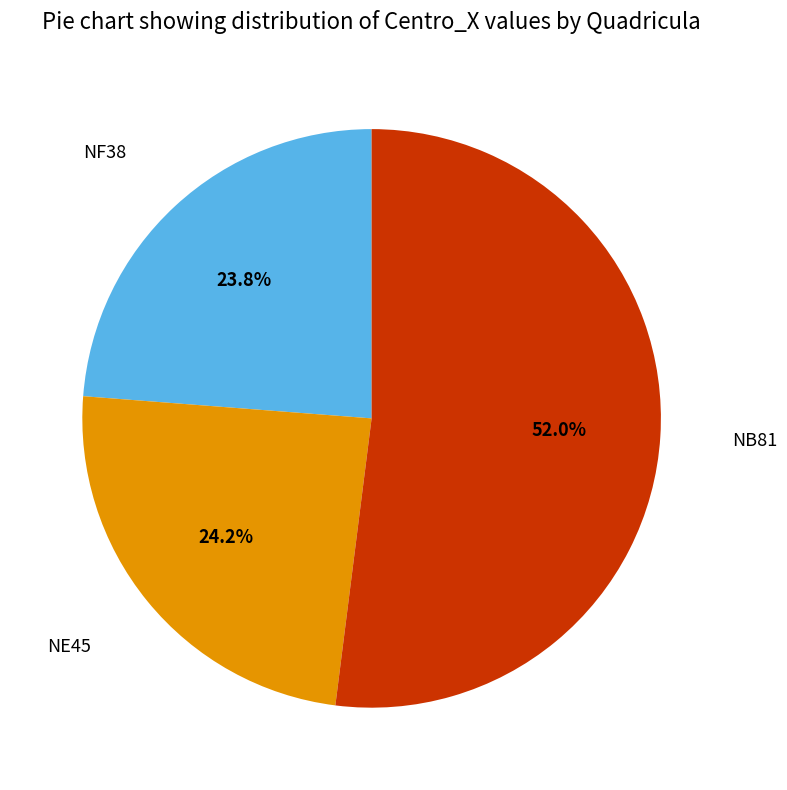

What is the total percentage of NB81 and NF38?

75.8%